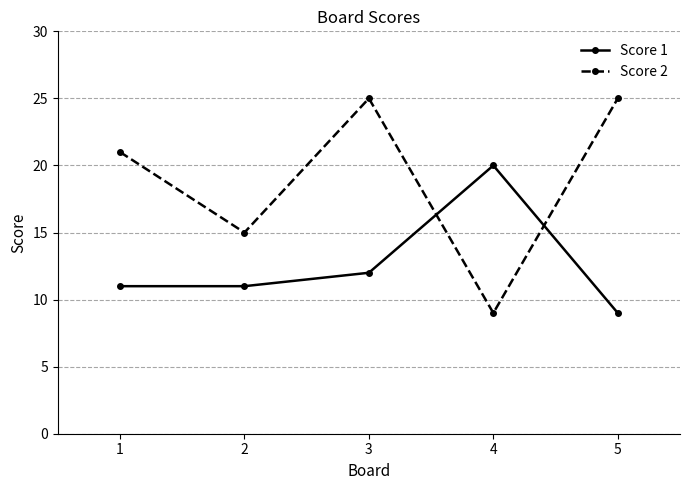

What is the difference between the Score 1 values at 5 and 4?

11